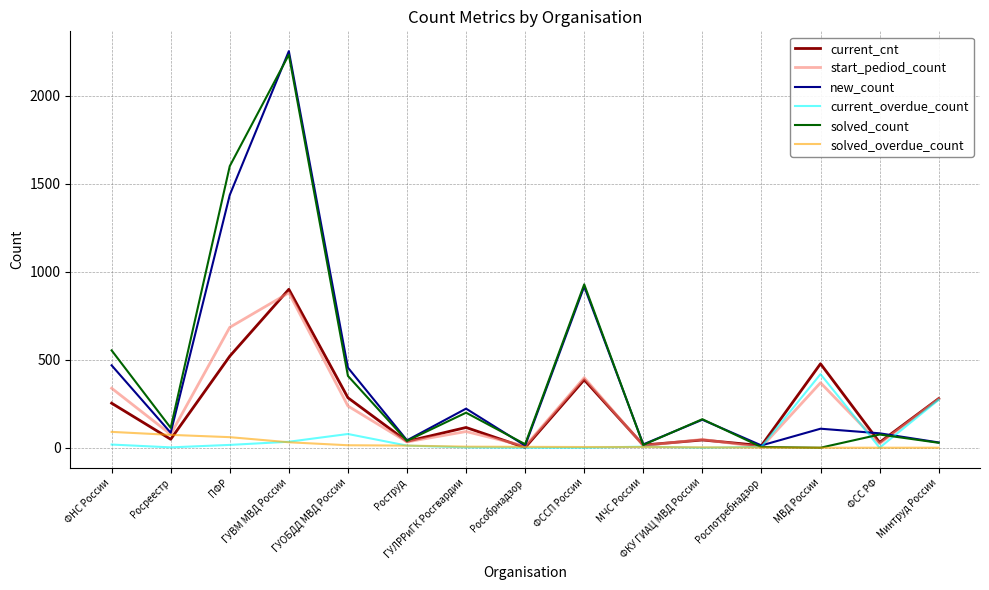

Where does the solved_overdue_count series first go above 5?

ФНС России